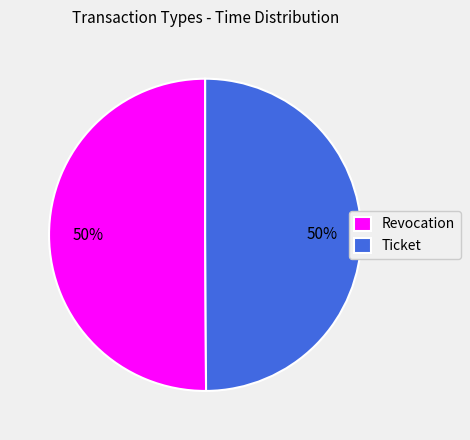

To the nearest percent, what percentage of the pie is Revocation?

50%